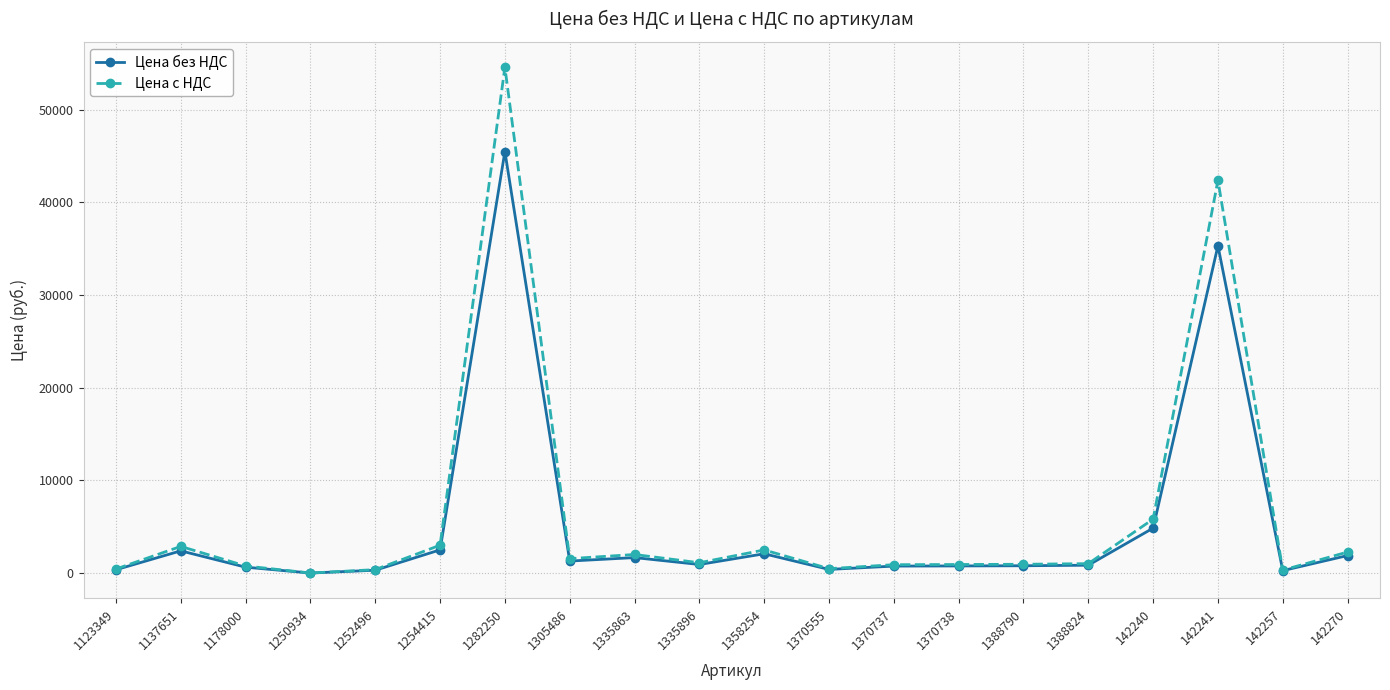

Is it true that Цена без НДС equals 35319.0 at 142241?

True